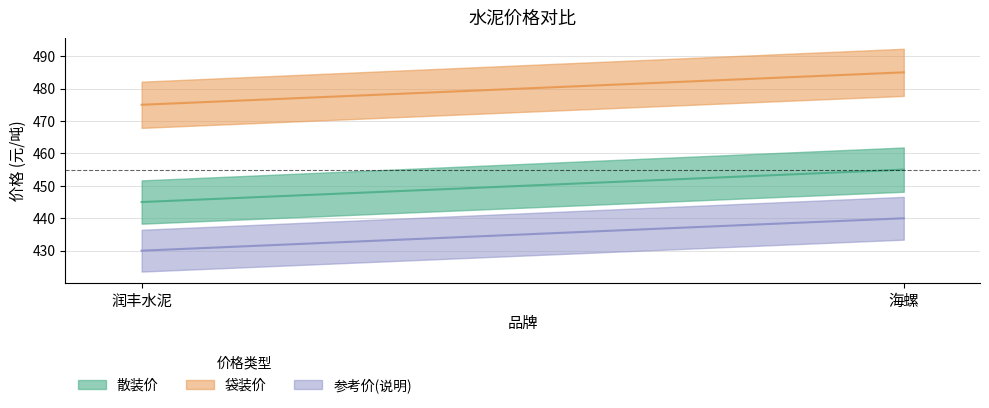

What is the total value across all series at 润丰水泥?

1350